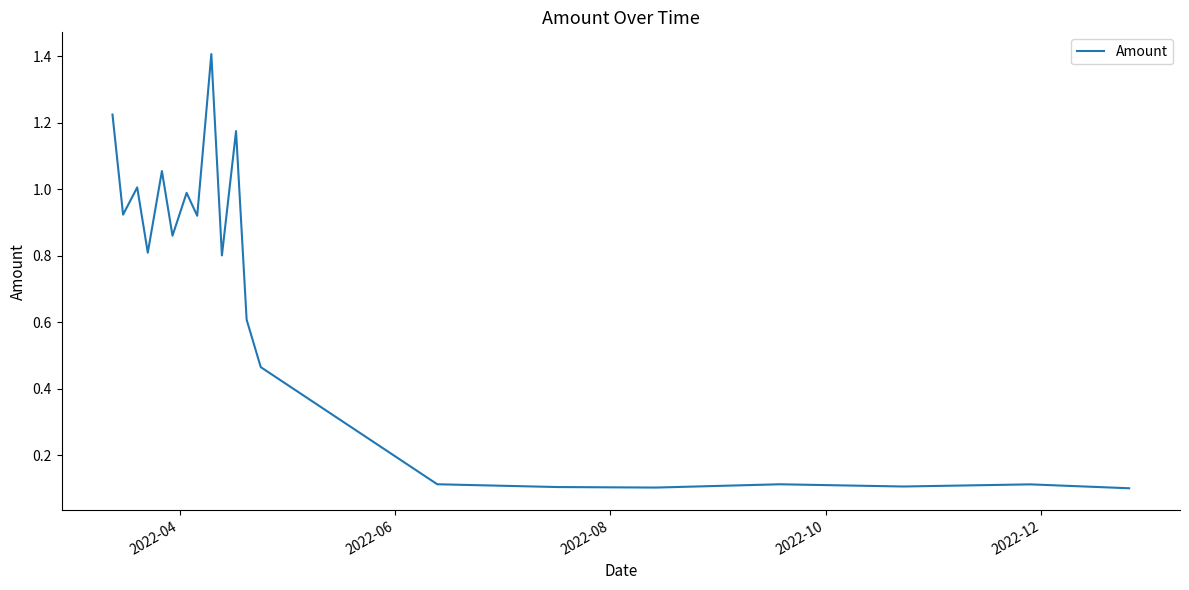

What is the greatest value displayed?

1.4